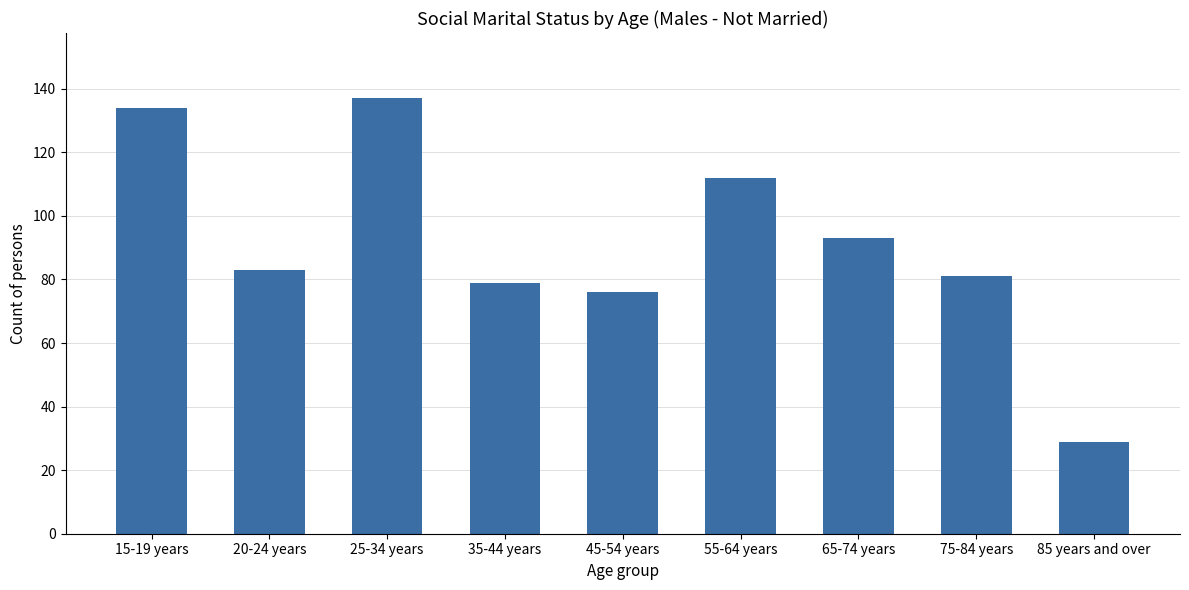

Reading right to left, transcribe all the data shown in this chart.

29	81	93	112	76	79	137	83	134